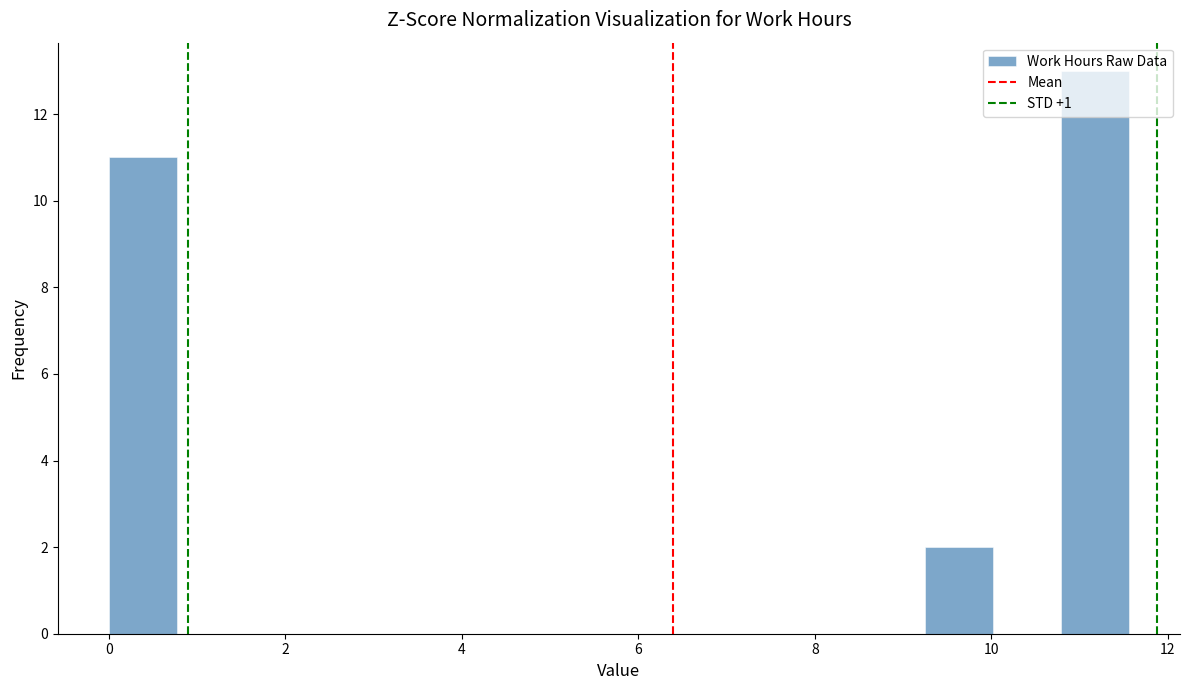

Read against the x-axis, roughly where is the centre of the tallest bar?

11.2